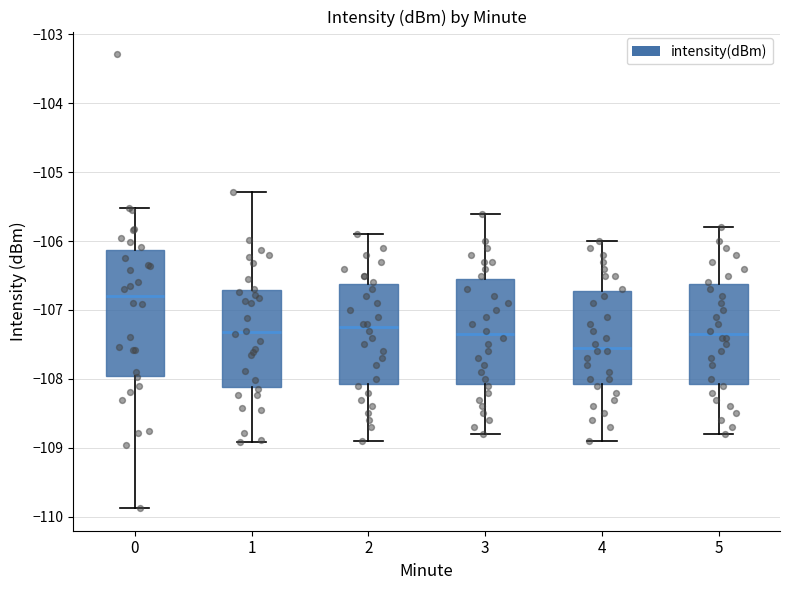

Which box's median line is the lowest?

4